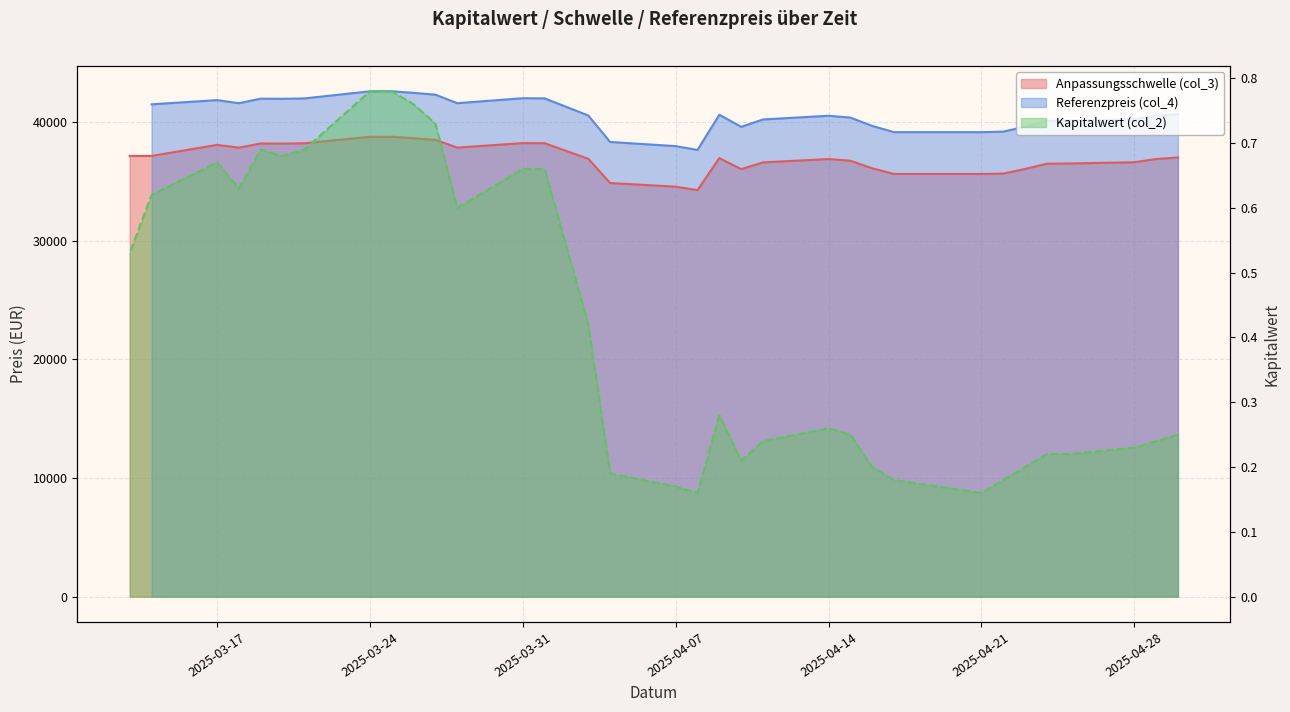

At which category does the chart reach its minimum across all series?

2025-04-21